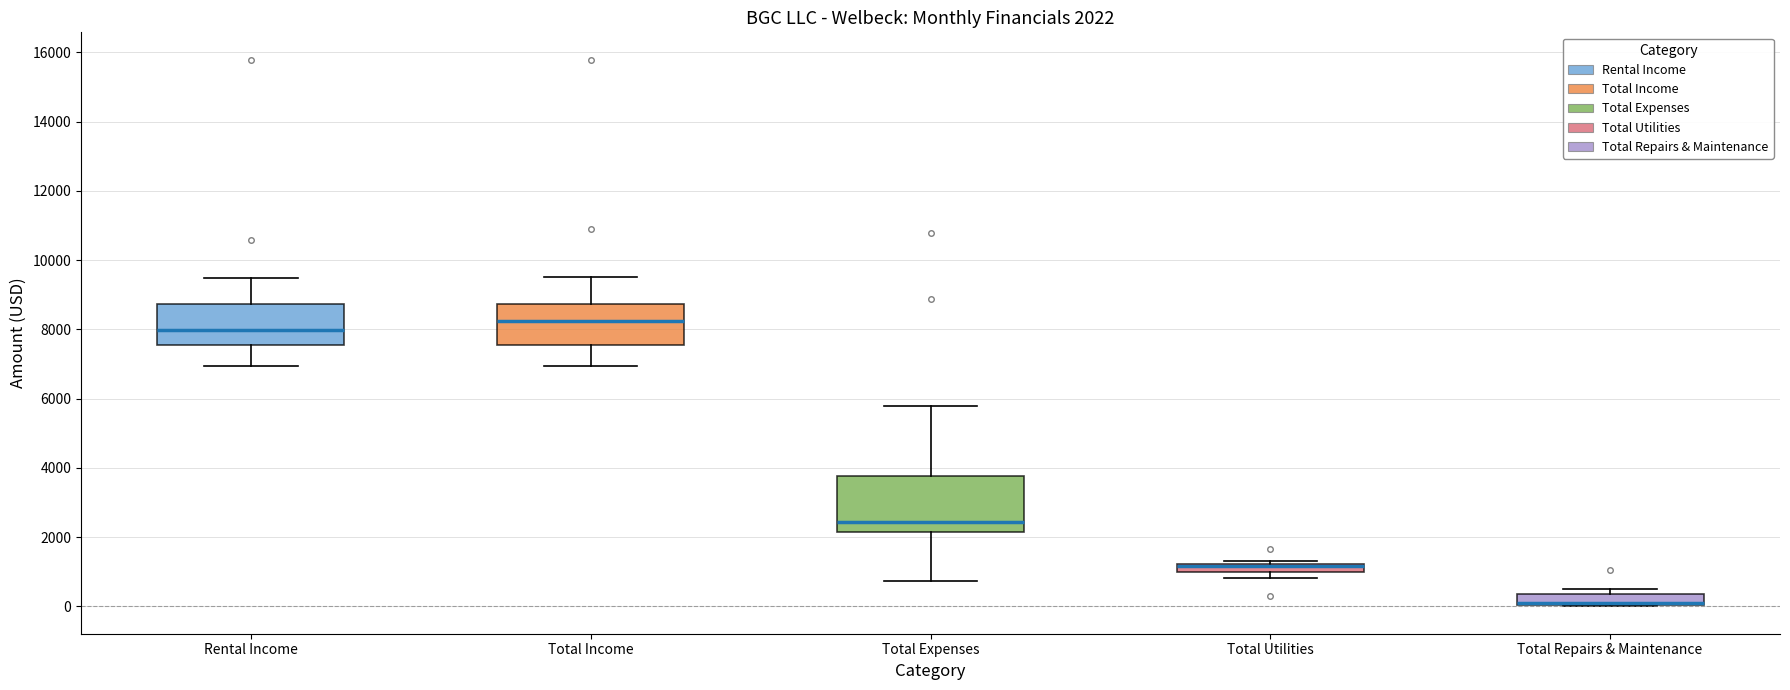

Which box is the tallest, from its lower edge to its upper edge?

Total Expenses